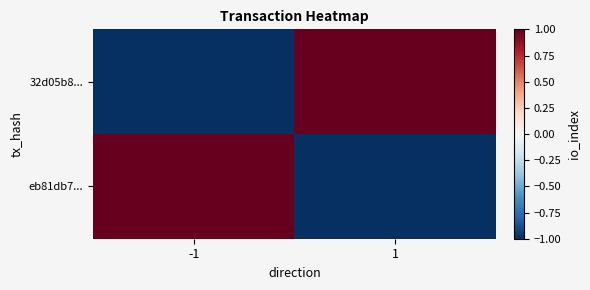

Reading left to right, what are all the values shown in this chart?

32d05b8...: -1=-1	1=1
eb81db7...: -1=1	1=-1